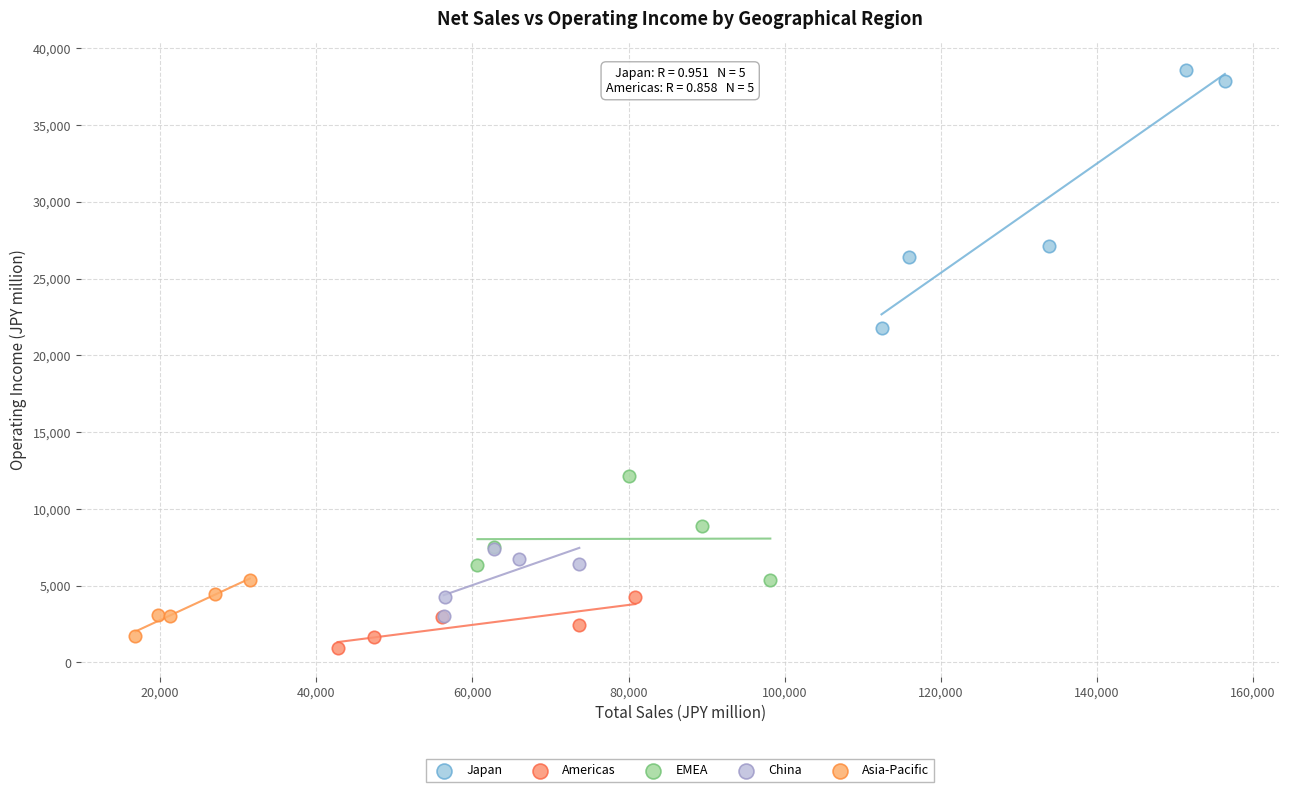

Which series has the largest Y range (max minus min)?

Japan